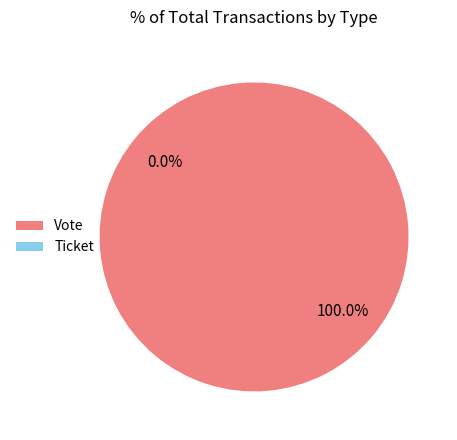

To the nearest percent, what is the difference between the largest and smallest slice percentages?

100%